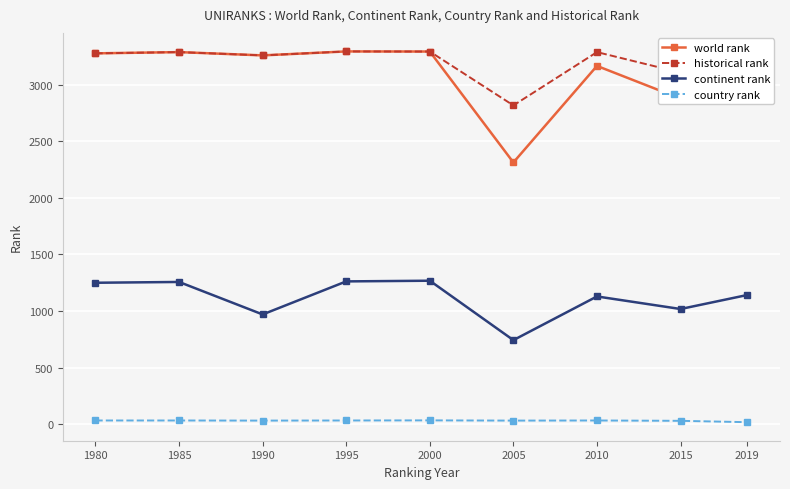

At which label is historical rank closest to 3055?

2015